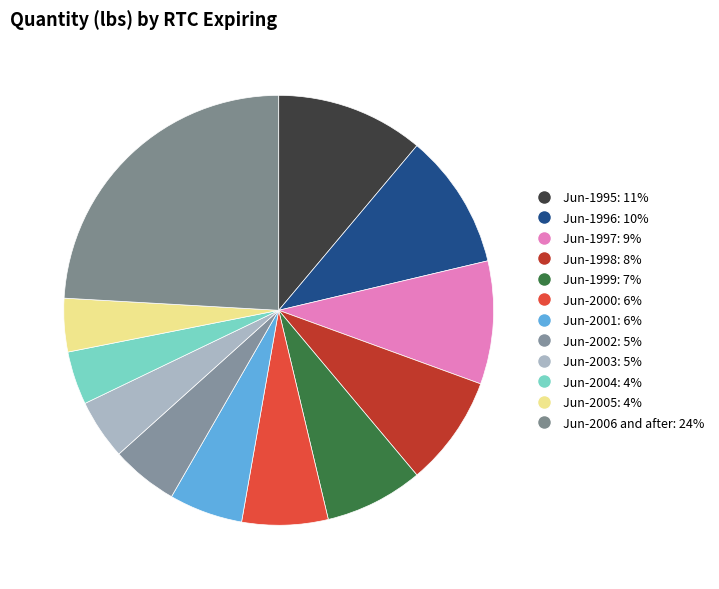

To the nearest percent, what is the difference between the Jun-1997 and Jun-2001 slice percentages?

4%